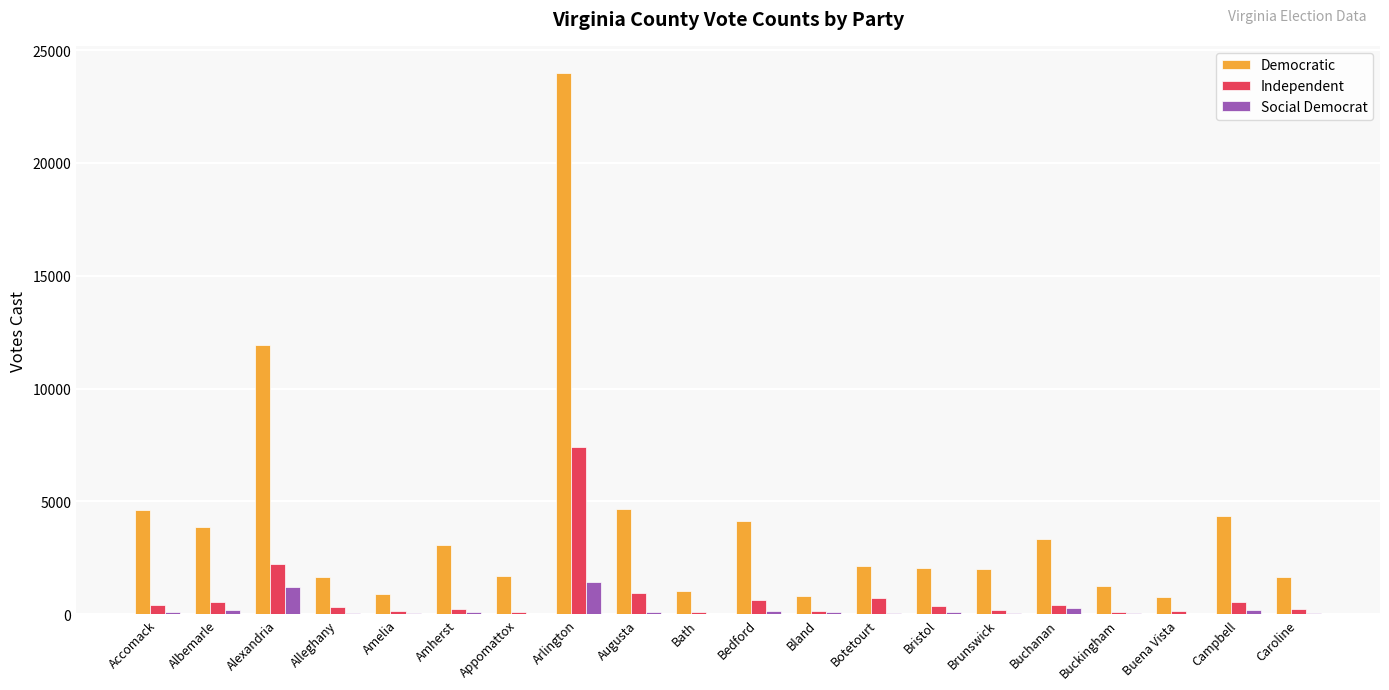

What is the sum of all Democratic values?

79828